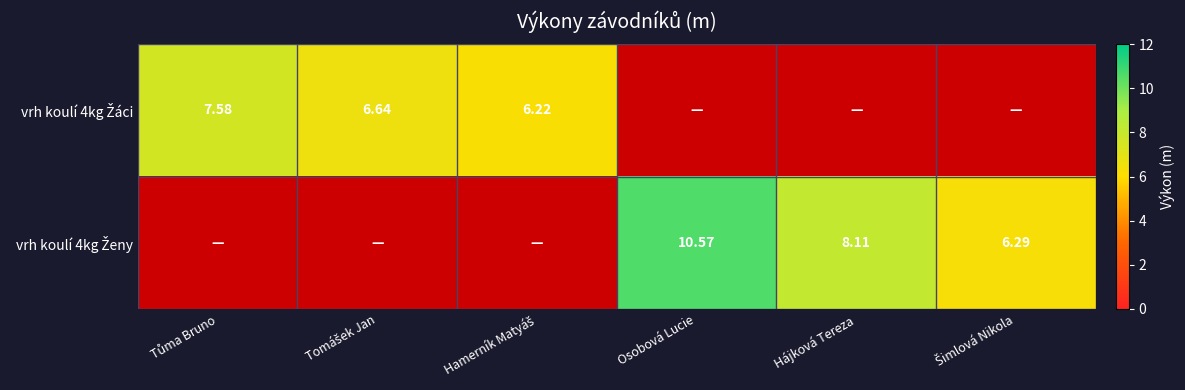

What is the maximum value for vrh koulí 4kg Žáci?

7.6